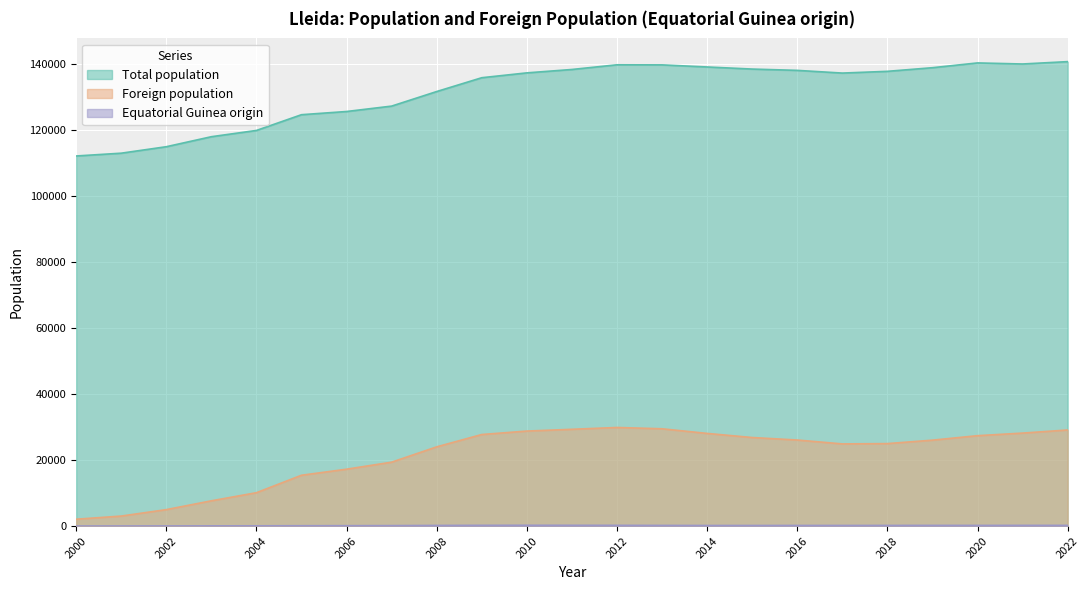

What is the total value across all series at 2012?

169939